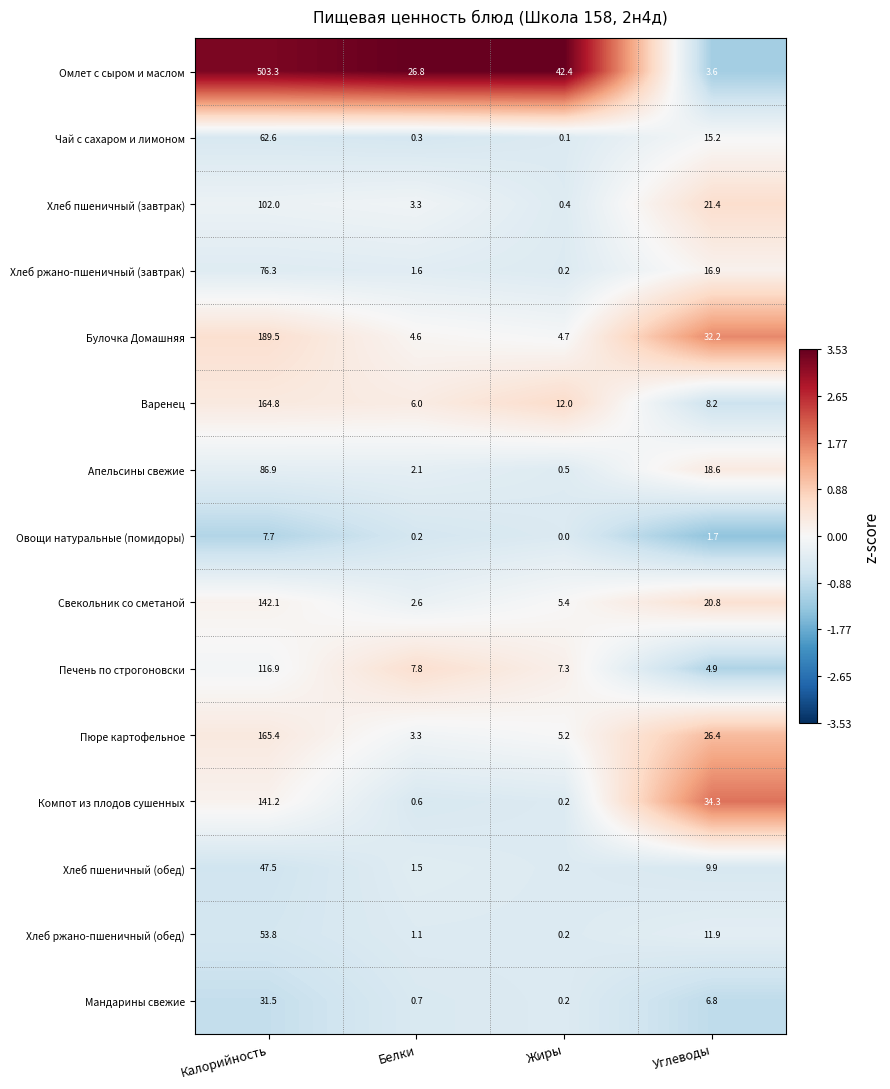

At Калорийность, list the series in order from smallest to largest.

Овощи натуральные (помидоры), Мандарины свежие, Хлеб пшеничный (обед), Хлеб ржано-пшеничный (обед), Чай с сахаром и лимоном, Хлеб ржано-пшеничный (завтрак), Апельсины свежие, Хлеб пшеничный (завтрак), Печень по строгоновски, Компот из плодов сушенных, Свекольник со сметаной, Варенец, Пюре картофельное, Булочка Домашняя, Омлет с сыром и маслом